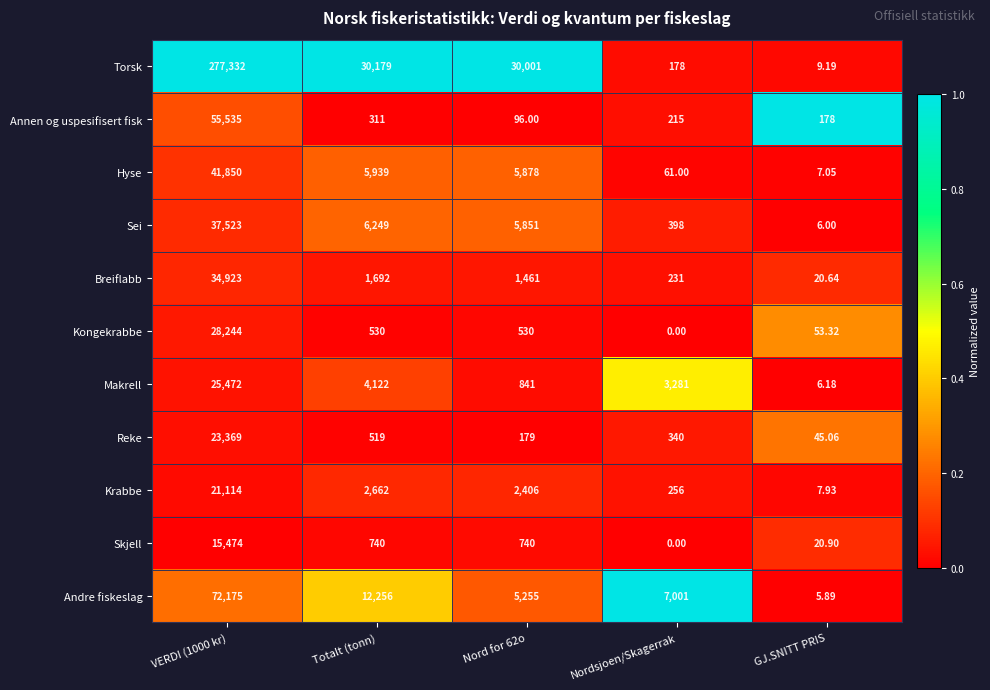

Which series has the widest spread of values?

Torsk